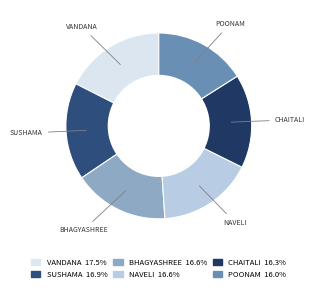

Is the sum of VANDANA and CHAITALI greater than half?

No